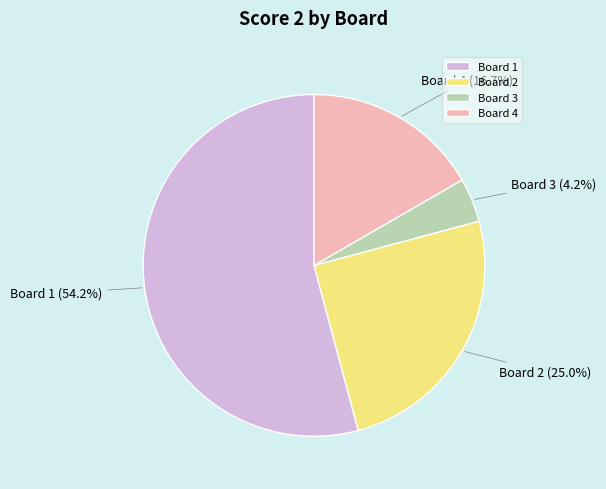

What percentage is NOT represented by Board 4?

83.3%